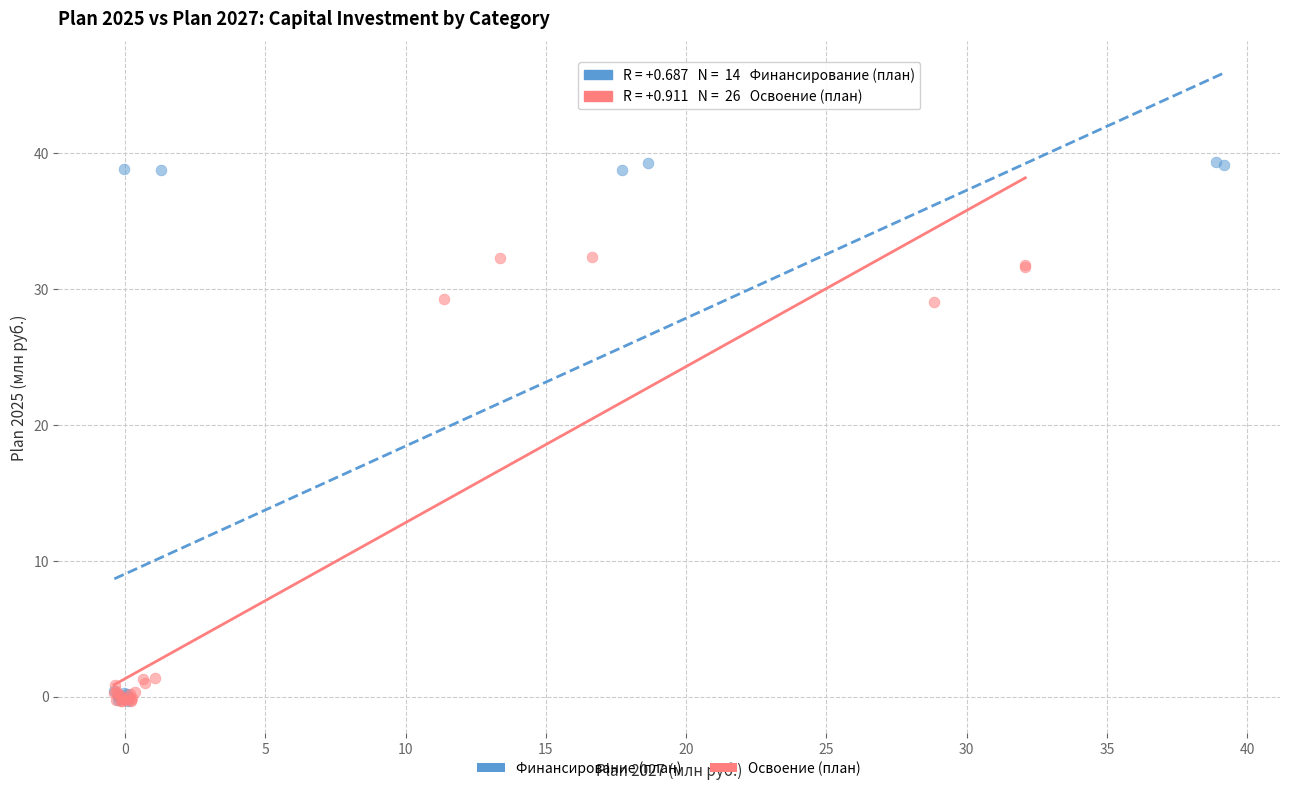

What are all the series names shown in the legend?

Финансирование (план), Освоение (план)